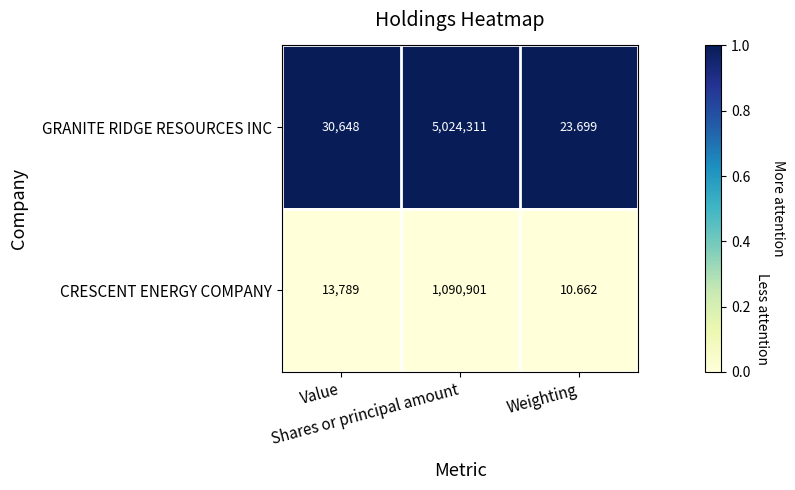

Which series has the largest total across all categories?

GRANITE RIDGE RESOURCES INC